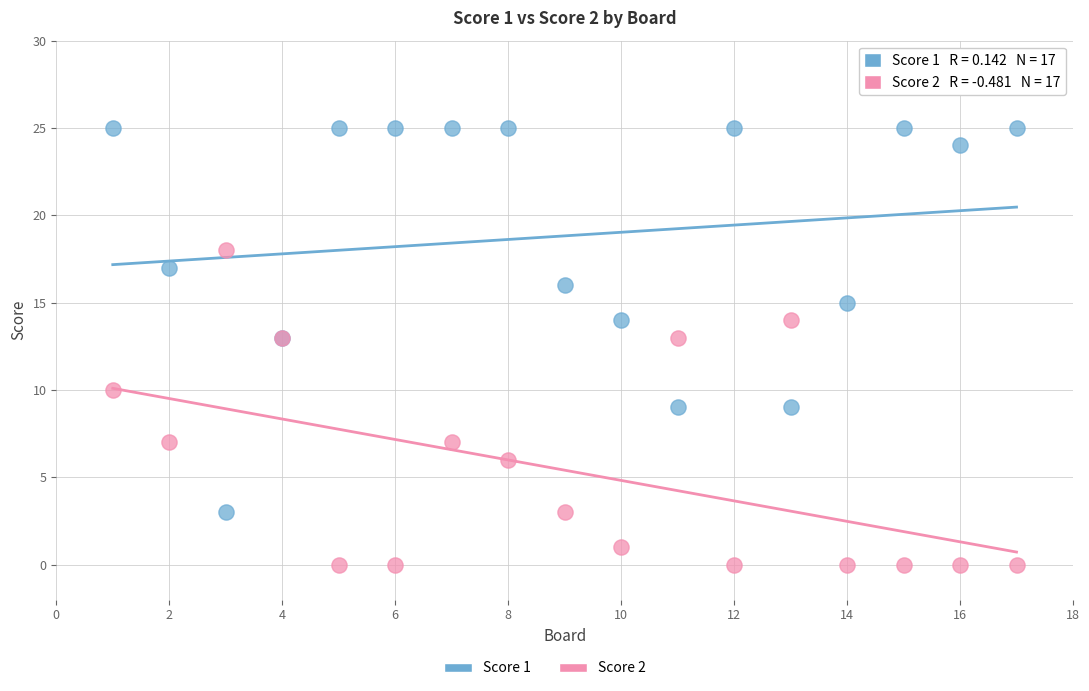

Which series contains the highest Y value?

Score 1